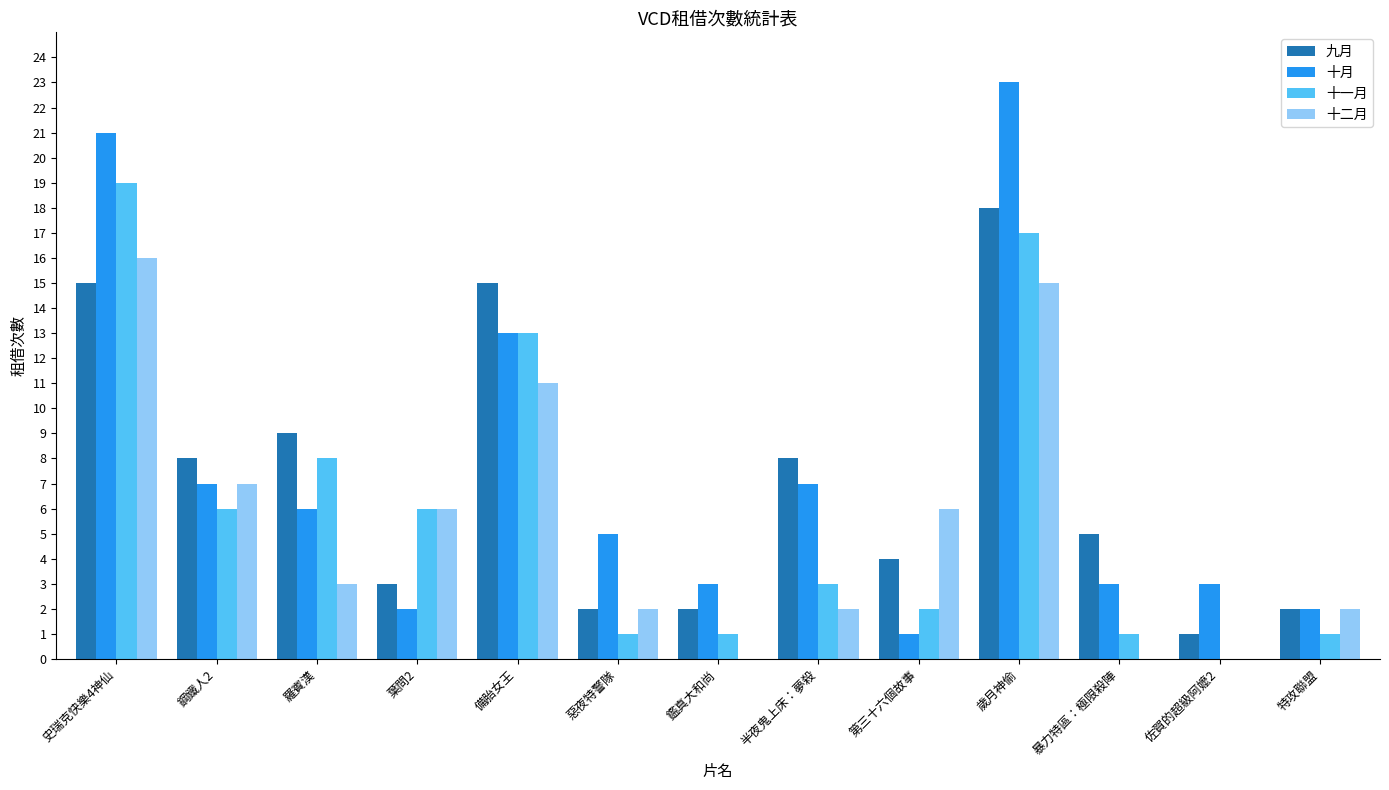

What is the total value across all series at 惡夜特警隊?

10